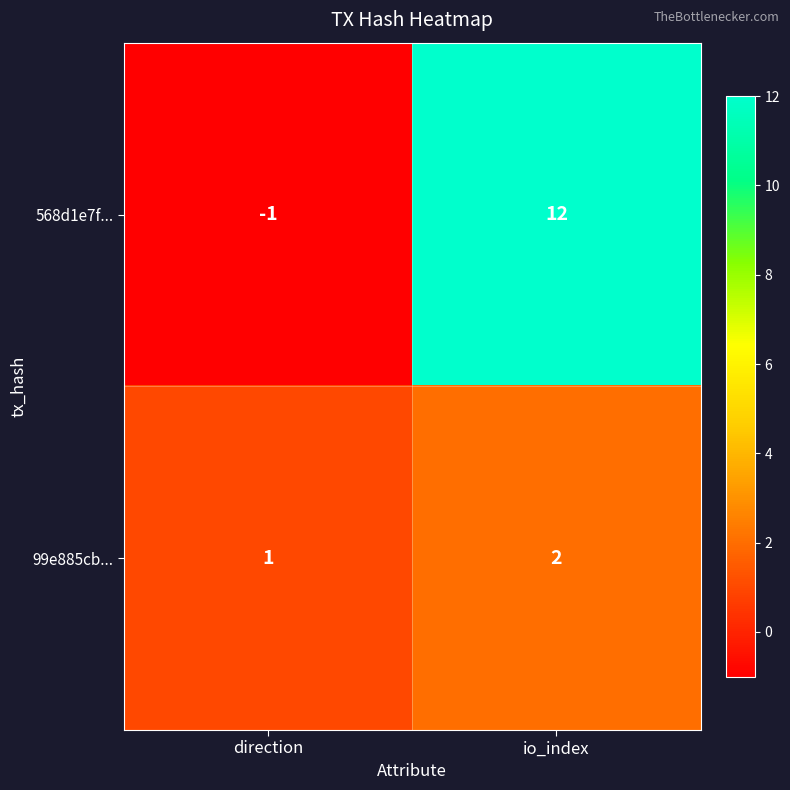

Which category has the lowest value across all series?

direction